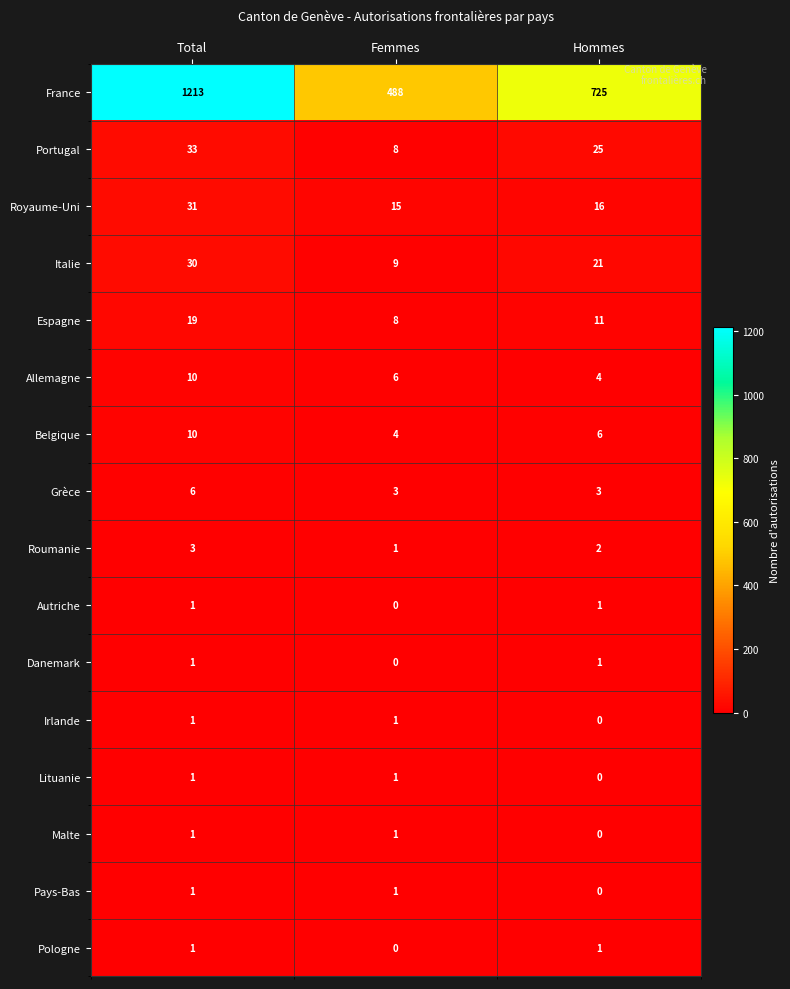

What is the sum of the Belgique values at Hommes and Femmes?

10